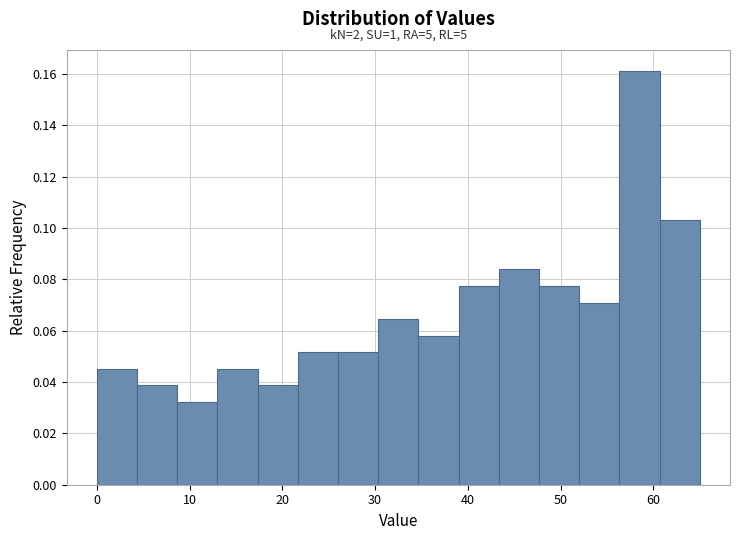

Over which range of the x-axis is the bar tallest?

56 to 61